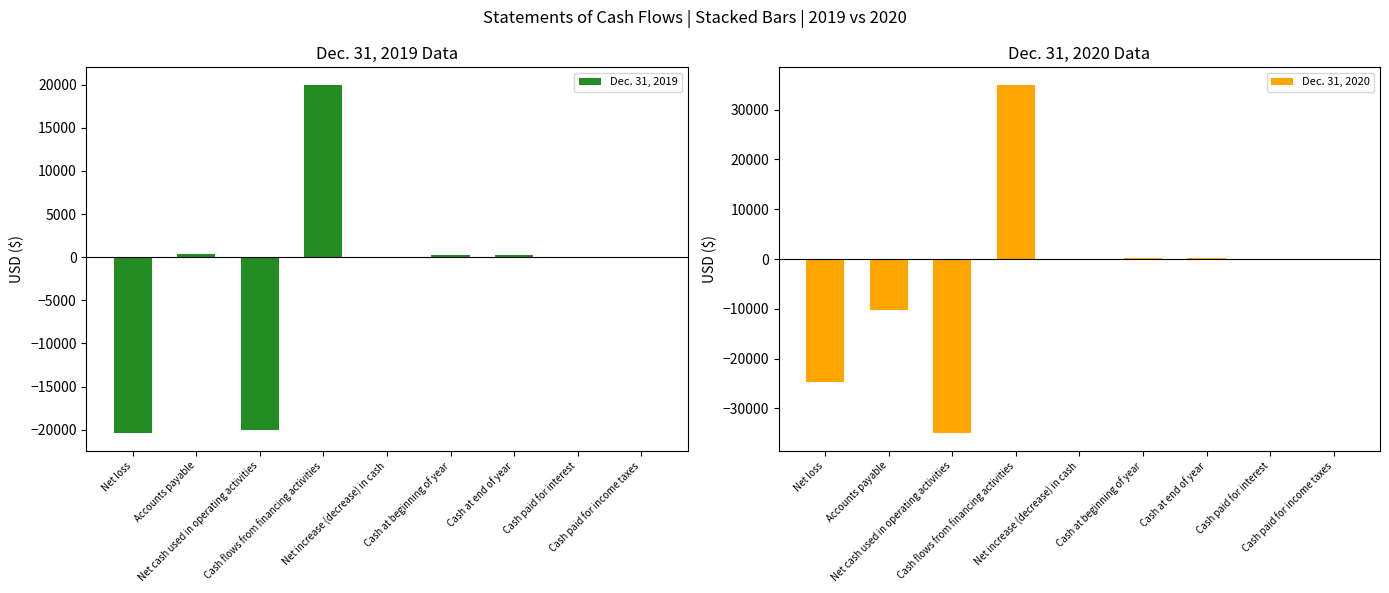

Which series has the largest total across all categories?

Dec. 31, 2019